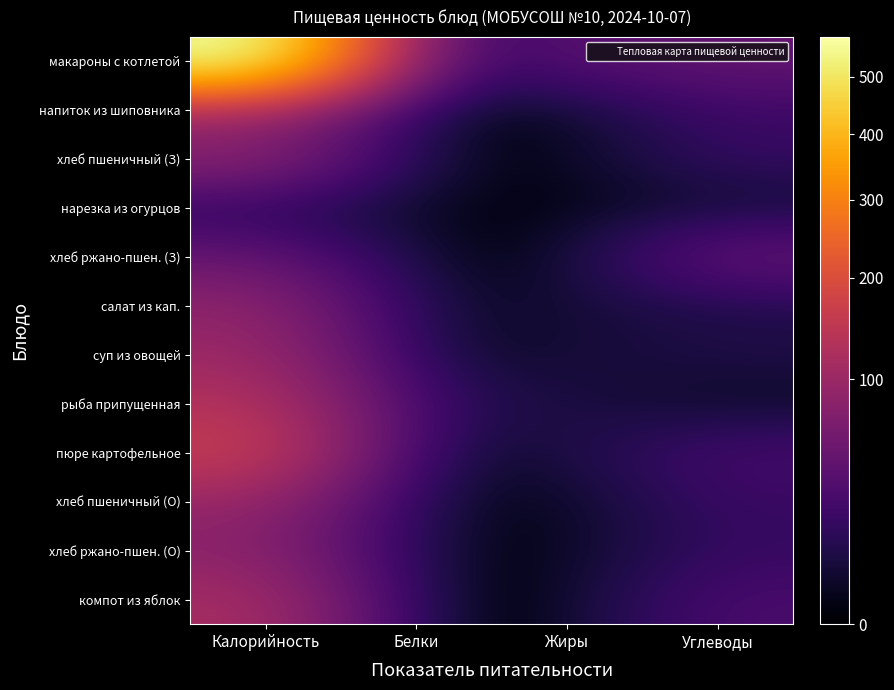

What is the spread (max minus min) of values at Калорийность?

565